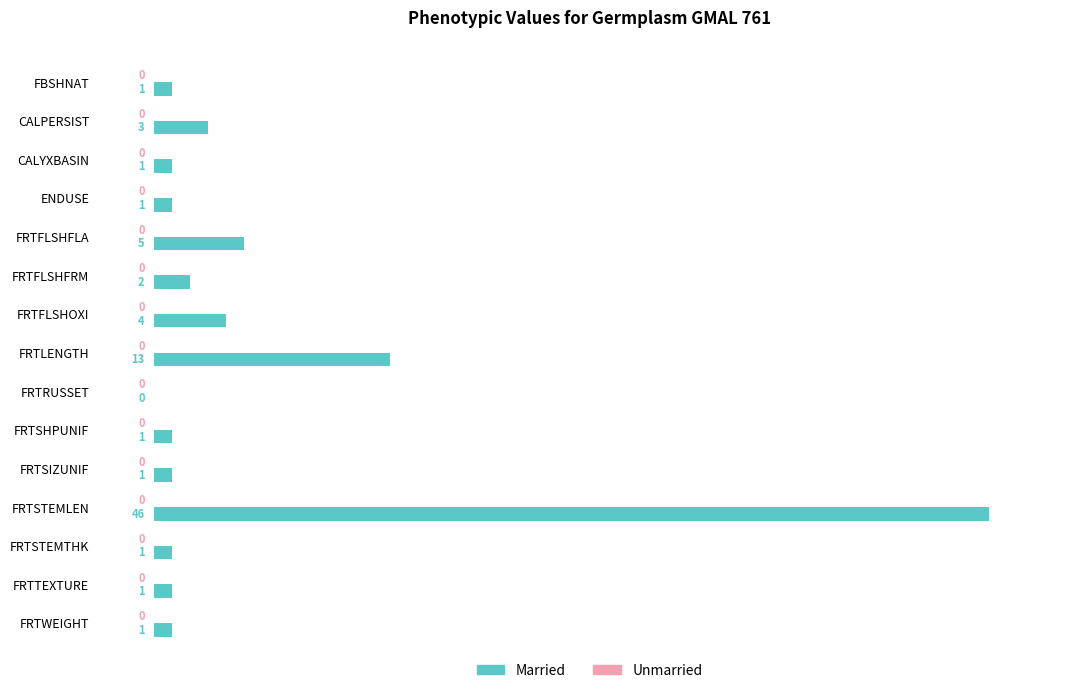

Are the bars grouped side by side (vs. stacked)?

No